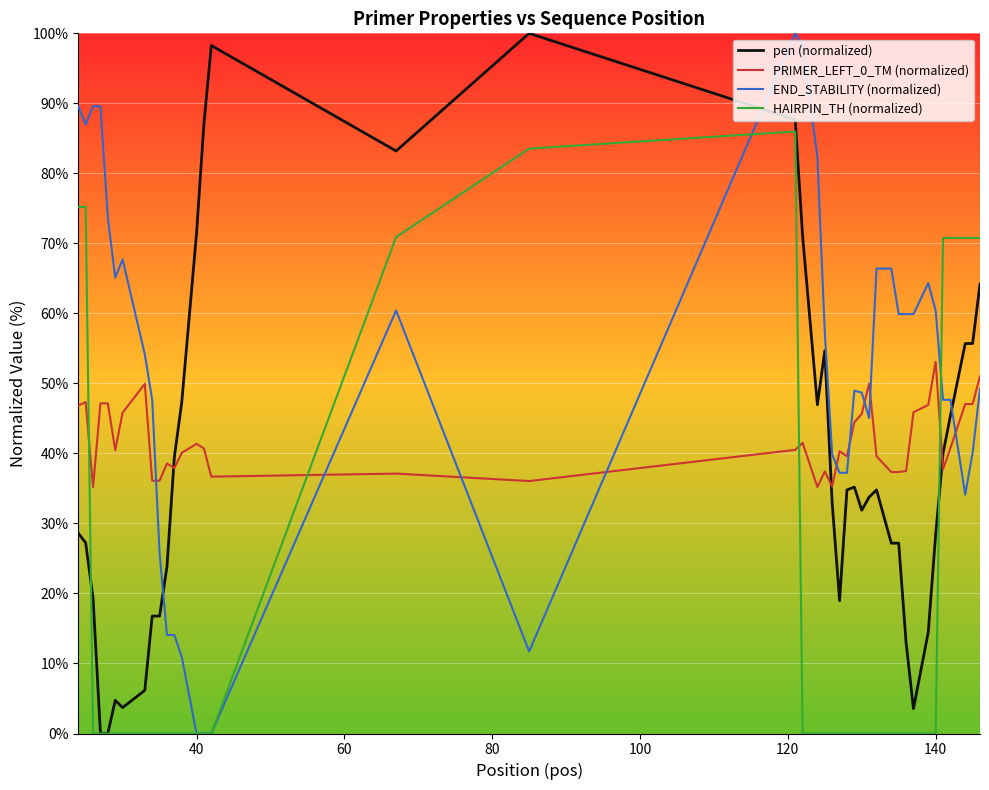

Which series has the largest total across all categories?

END_STABILITY (normalized)